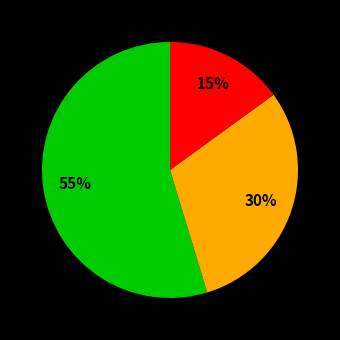

Is there a majority slice in this chart?

Yes